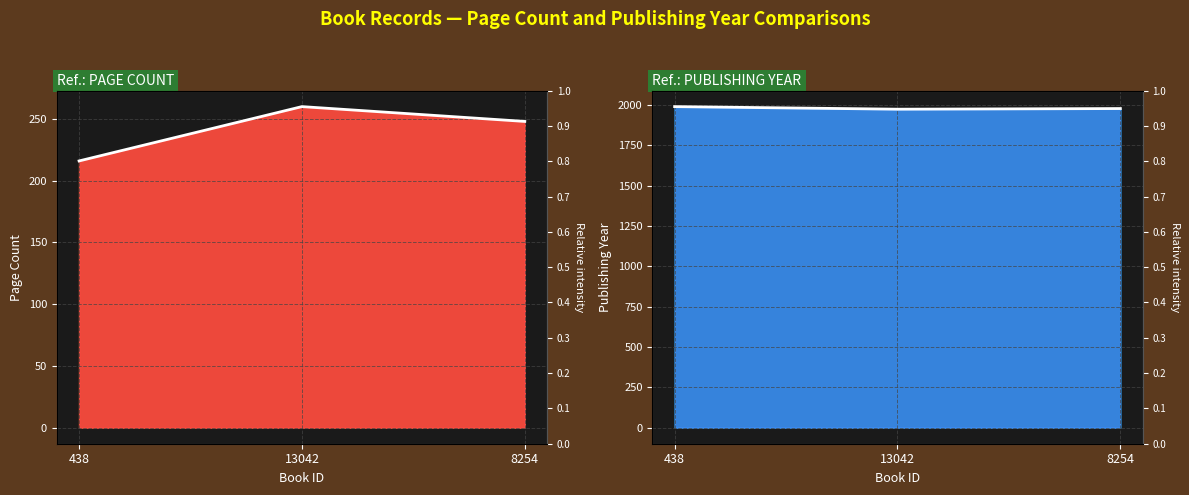

Does the chart have visible grid lines?

Yes